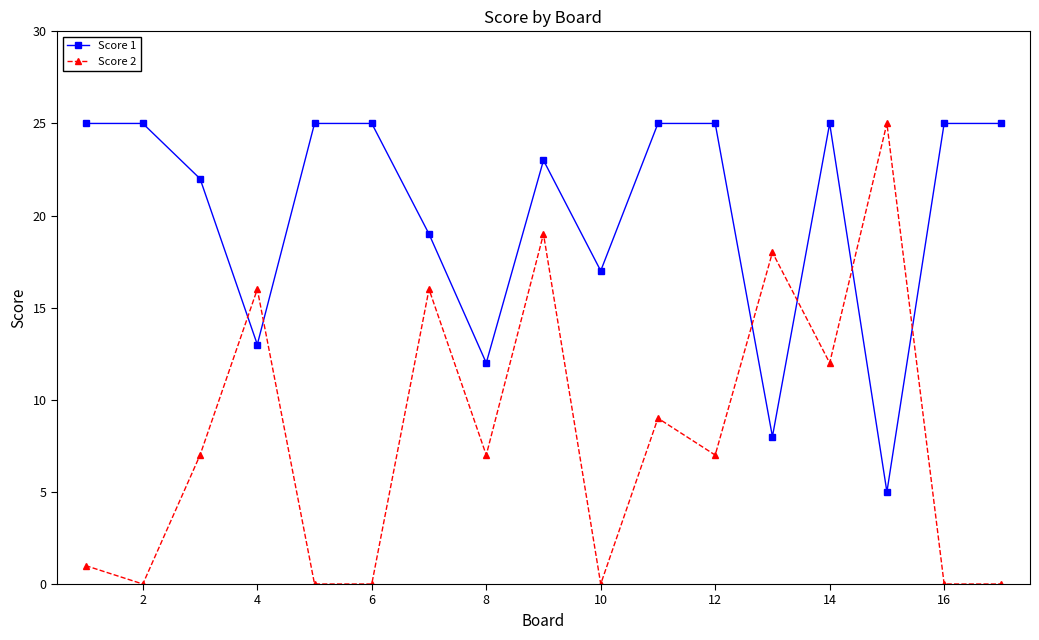

Rank the series by their average value, from highest to lowest.

Score 1, Score 2